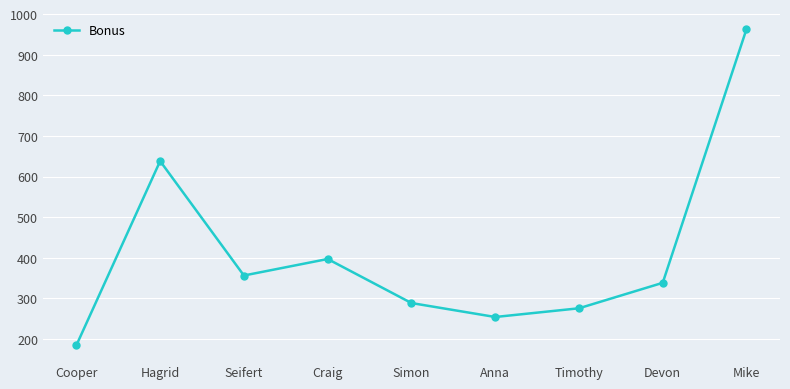

What is the minimum value shown in the chart?

184.5